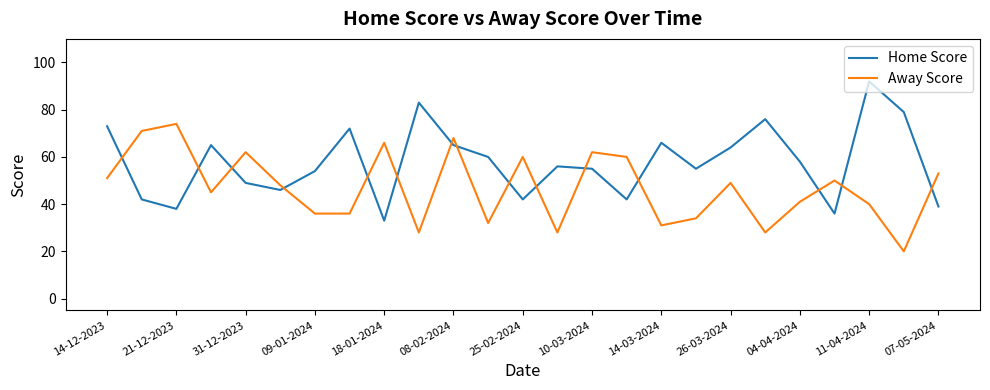

After their last crossing, which series has the higher values: Home Score or Away Score?

Away Score